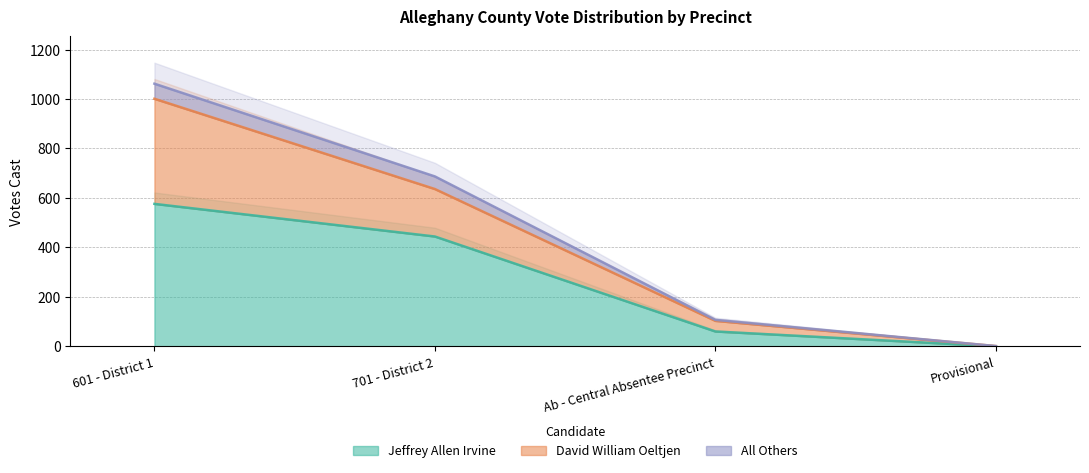

Reading right to left, what are all the values shown in this chart?

Jeffrey Allen Irvine: Provisional=0	Ab - Central Absentee Precinct=60	701 - District 2=444	601 - District 1=576
David William Oeltjen: Provisional=1	Ab - Central Absentee Precinct=103	701 - District 2=636	601 - District 1=1001
All Others: Provisional=1	Ab - Central Absentee Precinct=107	701 - District 2=687	601 - District 1=1062